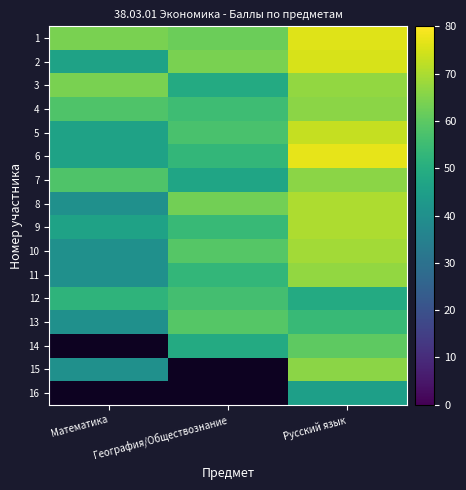

List the labels in order of 1 value, smallest first.

География/Обществознание, Математика, Русский язык